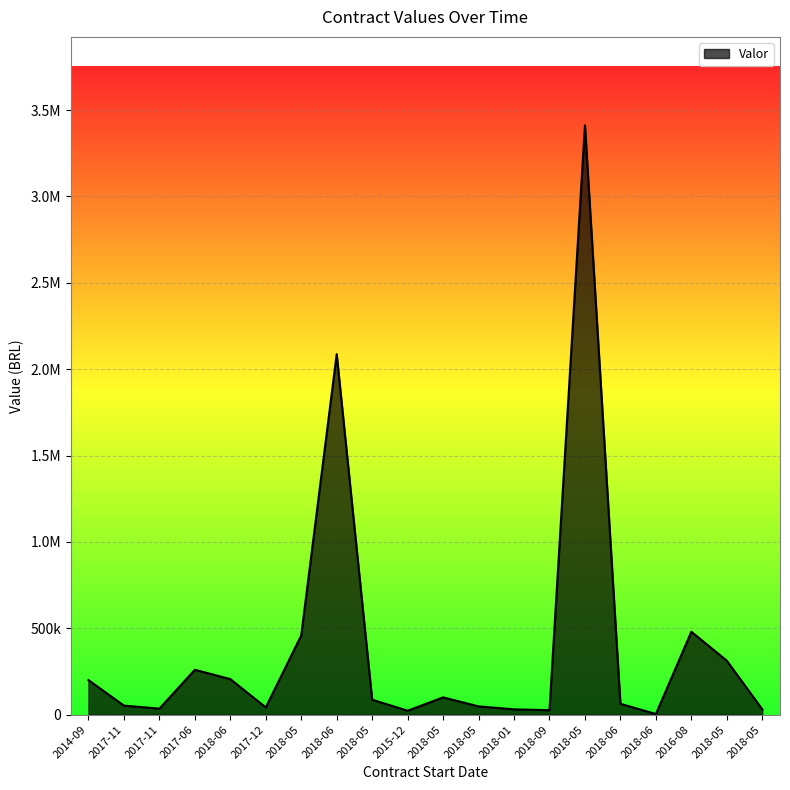

Does the chart display data point markers on the line(s)?

No